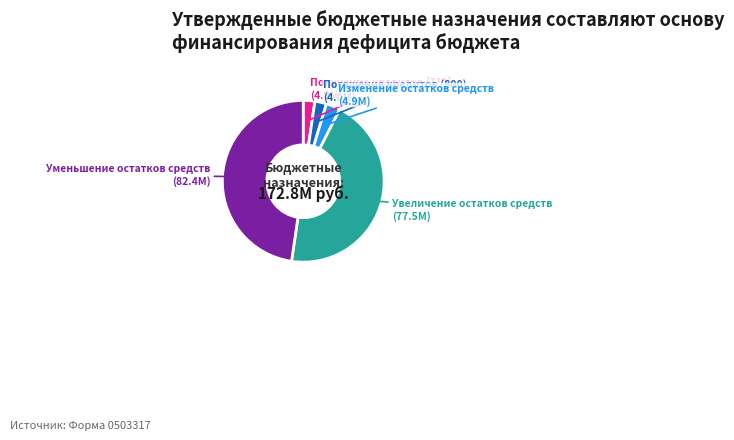

True or false: Уменьшение остатков средств accounts for 36% of the total.

False